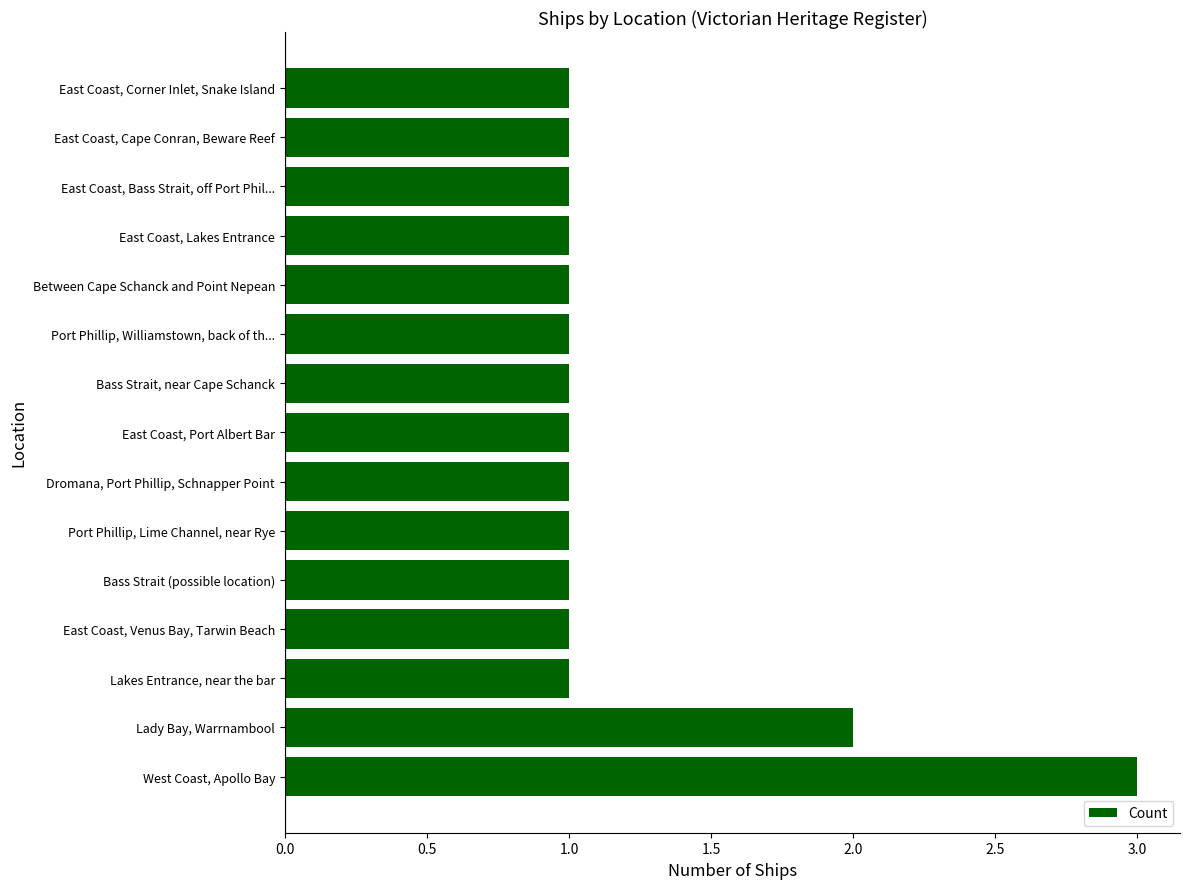

What is the difference between the maximum and minimum values?

2